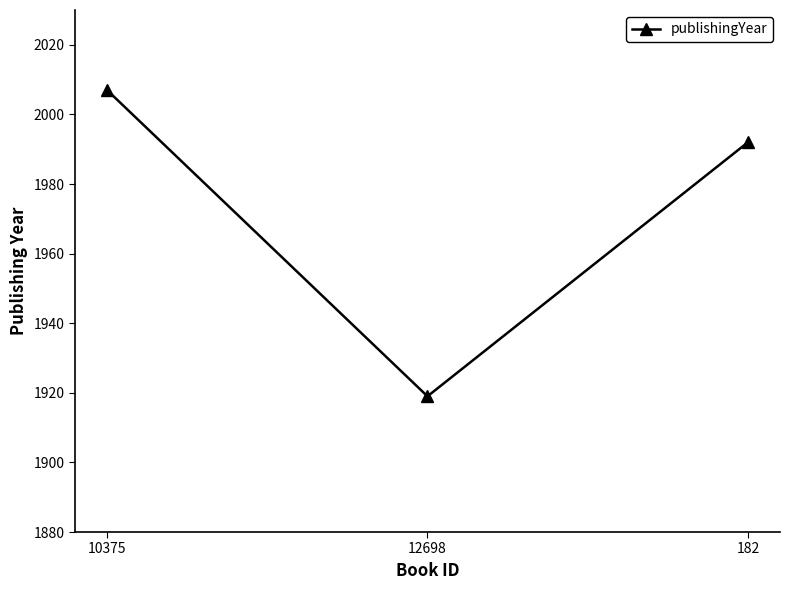

Does the chart display data point markers on the line(s)?

Yes